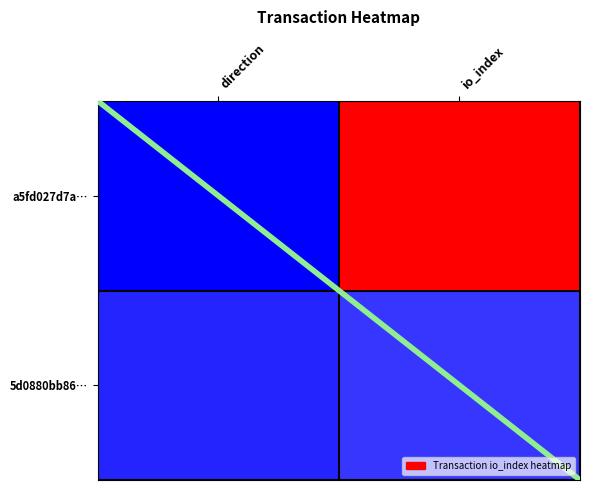

At which label does a5fd027d7a… reach its peak?

io_index